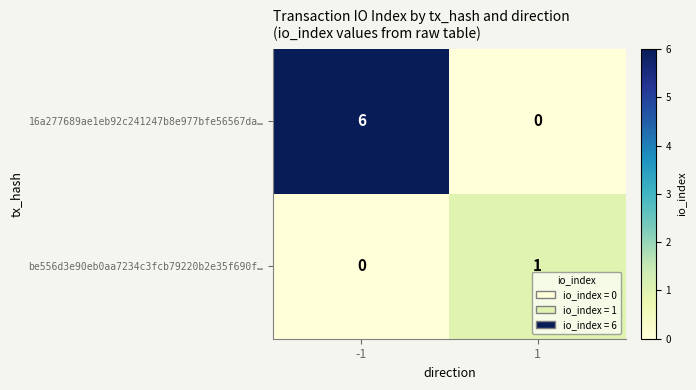

Rank the series by their maximum value, from lowest to highest.

be556d3e90eb0aa7234c3fcb79220b2e35f690f…, 16a277689ae1eb92c241247b8e977bfe56567da…